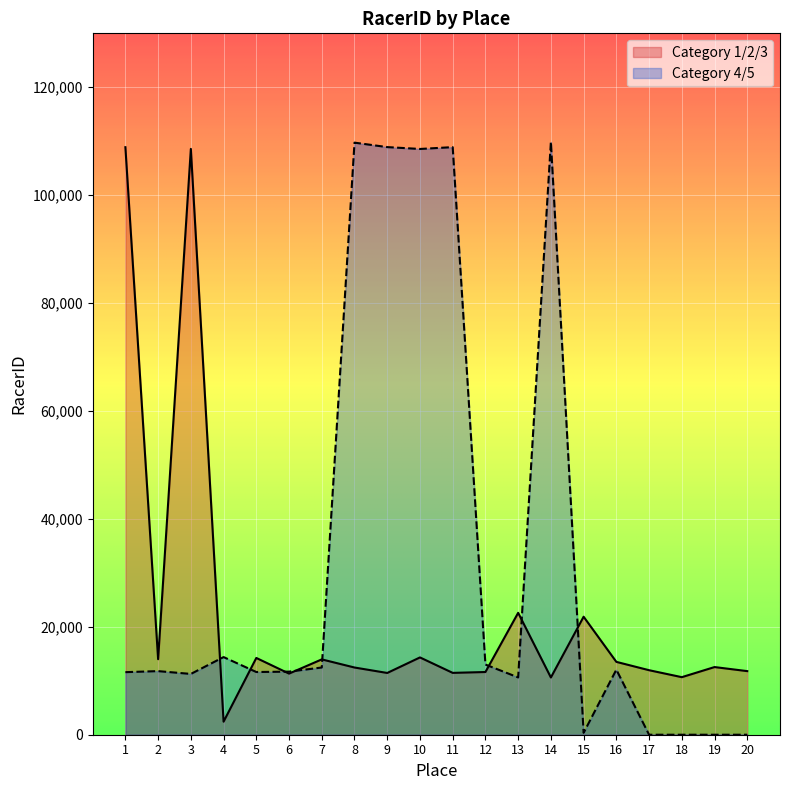

Reading left to right, list all the values displayed in this chart.

Category 1/2/3: 108895	13997	108581	2419	14230	11329	13964	12457	11447	14327	11464	11623	22593	10609	21872	13503	11958	10668	12541	11788
Category 4/5: 11597	11789	11268	14392	11622	11694	12459	109741	108914	108568	108907	13006	10620	109864	351	12061	0	0	0	0